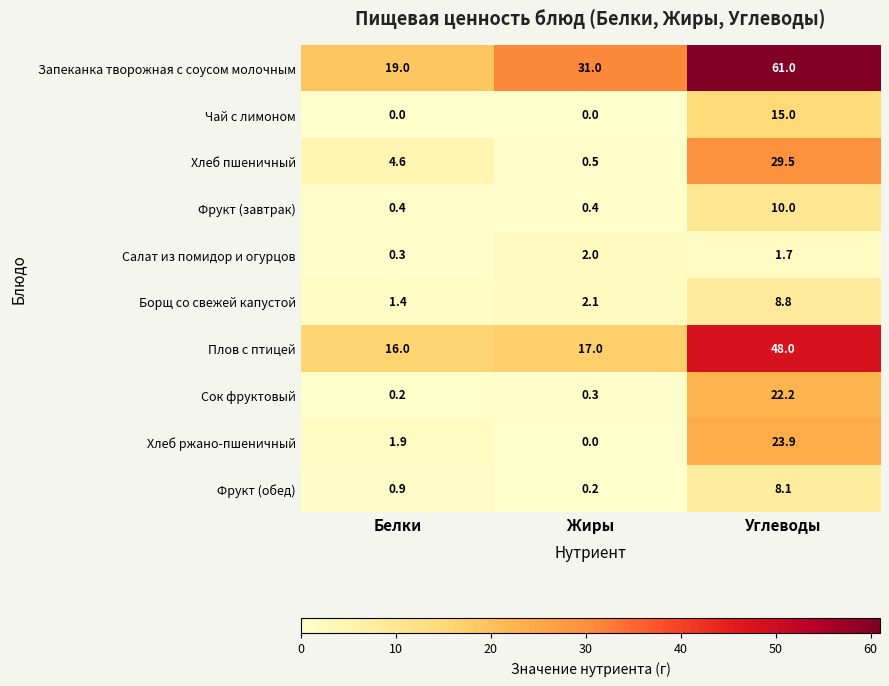

Count the Салат из помидор и огурцов values in the range 0 to 2.

3